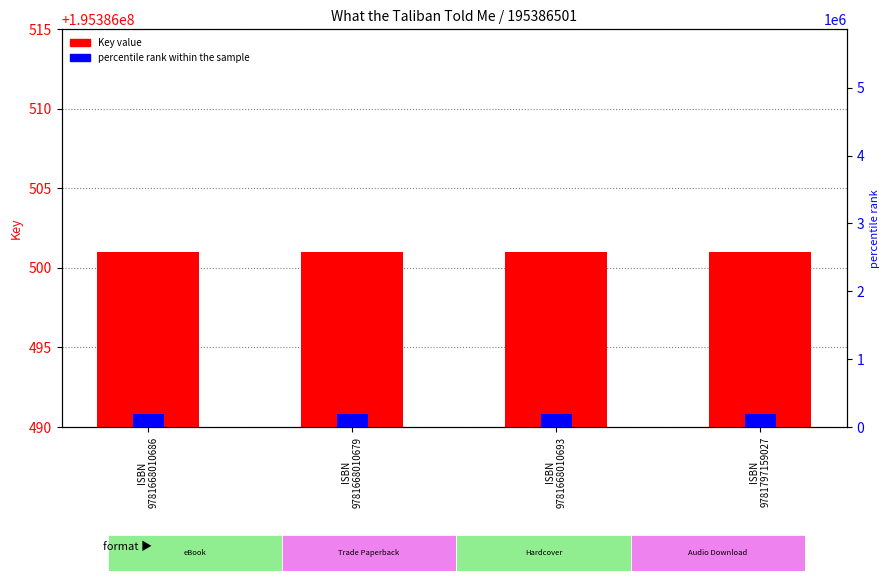

Which series changed the most between ISBN
9781668010679 and ISBN
9781797159027?

Key value